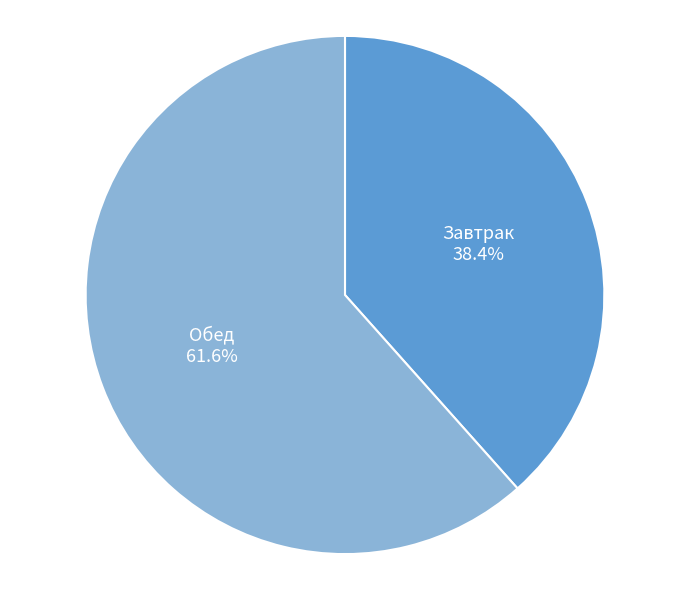

True or false: Обед accounts for 62% of the total.

True